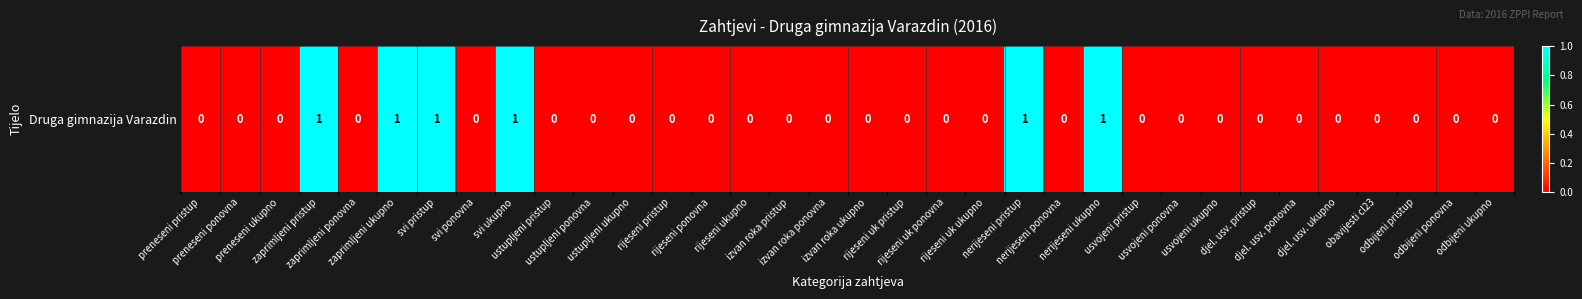

The chart shows a value of 1 at ustupljeni ukupno. True or false?

False